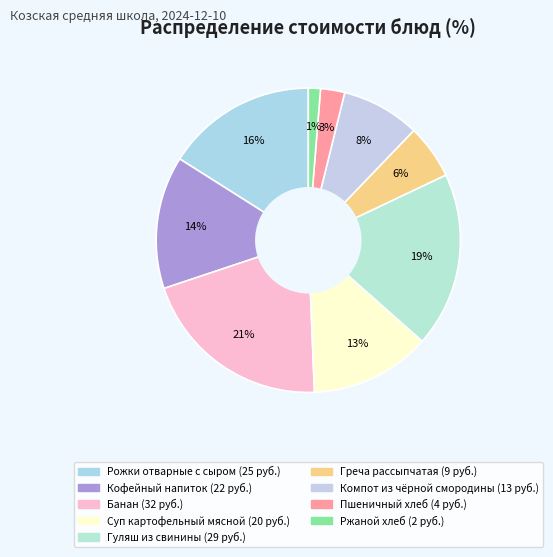

Does any single category account for the majority?

No